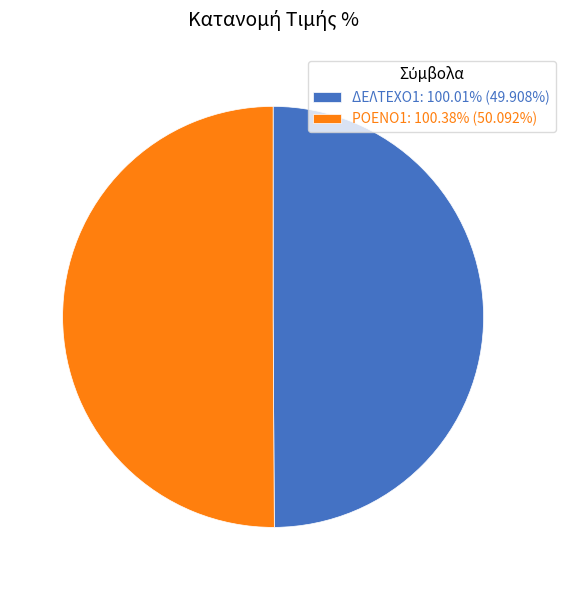

Approximately how many times larger is the value at ΔΕΛΤΕΧΟ1: 100.01% (49.908%) compared to ΡΟΕΝΟ1: 100.38% (50.092%)?

1.0